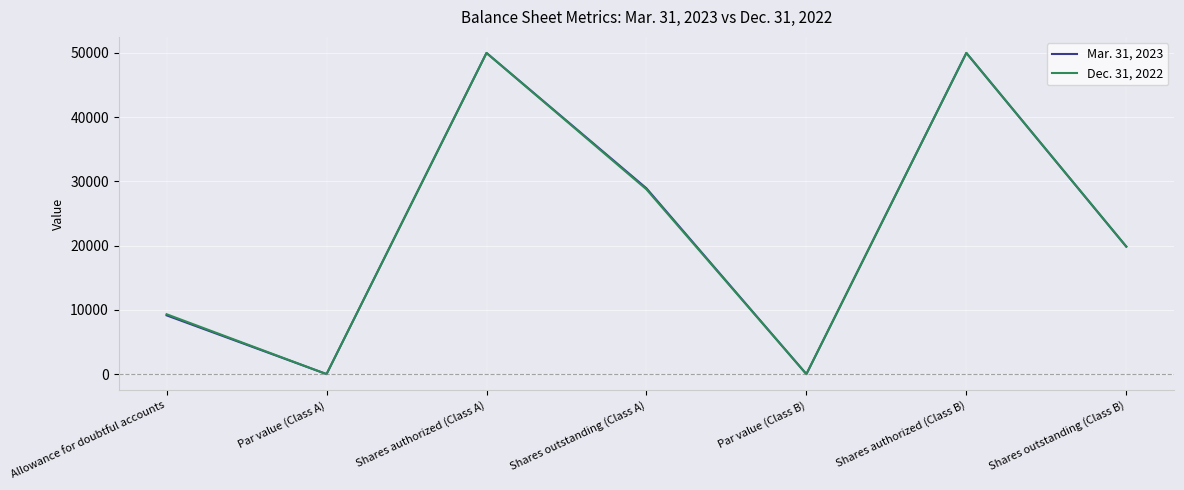

Where does the Mar. 31, 2023 series first go above 19848?

Shares authorized (Class A)